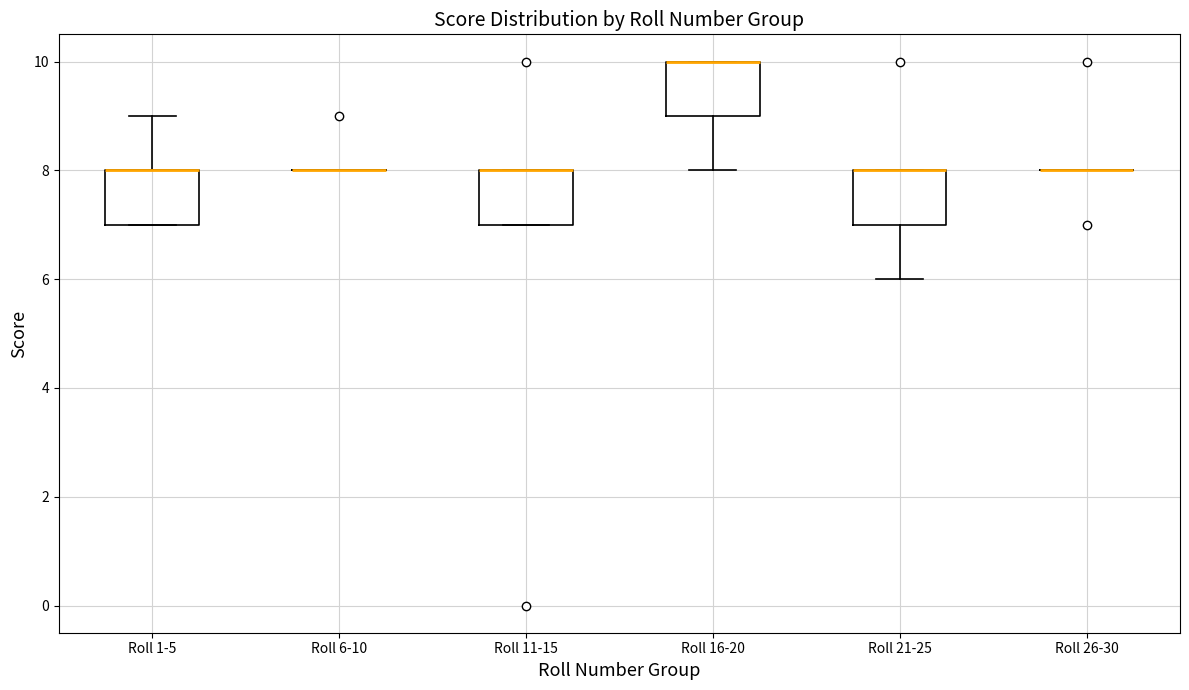

Reading left to right, transcribe this box plot: for each box, give where its median line is, the range the box spans, and where its two whiskers end, as read against the y-axis. The values are not printed on the chart, so give them approximately, as read against the axis.

Roll 1-5: median 8 (drawn on the box's upper edge), box 7 to 8, whiskers 7 to 9
Roll 6-10: box collapsed to a line at 8, whiskers 8 to 8
Roll 11-15: median 8 (drawn on the box's upper edge), box 7 to 8, whiskers 7 to 8
Roll 16-20: median 10 (drawn on the box's upper edge), box 9 to 10, whiskers 8 to 10
Roll 21-25: median 8 (drawn on the box's upper edge), box 7 to 8, whiskers 6 to 8
Roll 26-30: box collapsed to a line at 8, whiskers 8 to 8